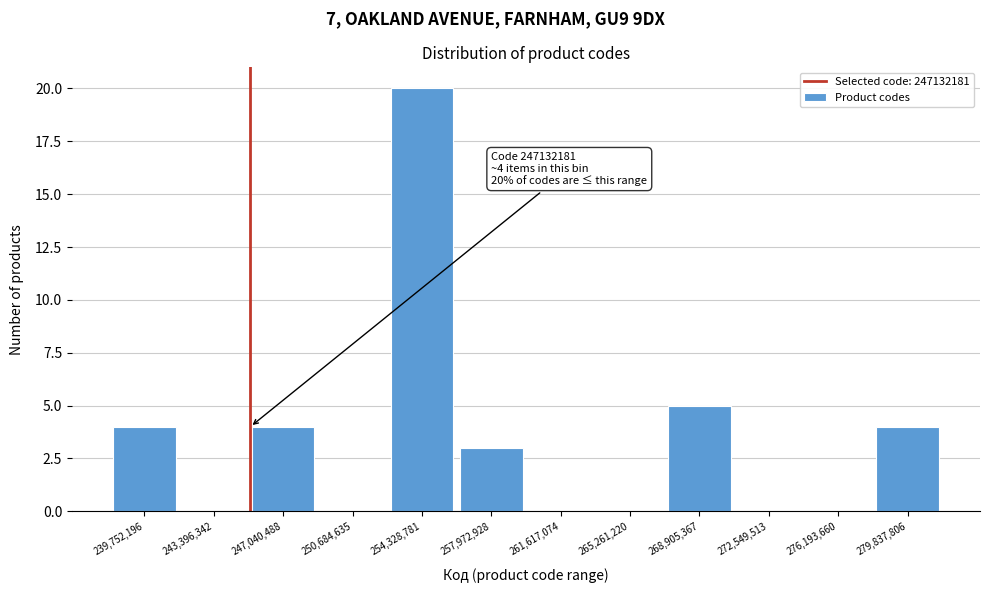

Reading left to right, transcribe all the data shown in this chart.

239,752,196=4	243,396,342=0	247,040,488=4	250,684,635=0	254,328,781=20	257,972,928=3	261,617,074=0	265,261,220=0	268,905,367=5	272,549,513=0	276,193,660=0	279,837,806=4